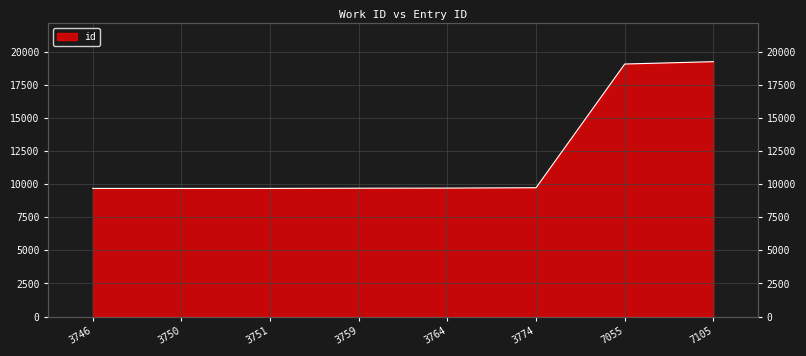

What is the minimum value shown in the chart?

9677